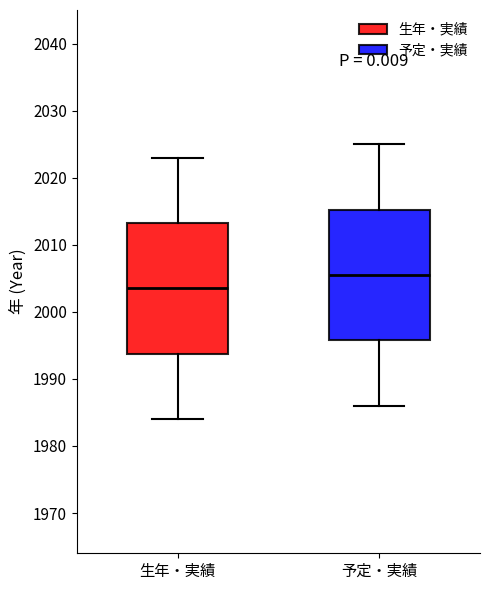

Reading left to right, read every box against the y-axis: the position of its median line, the range the box covers, and the ends of its whiskers. The values are not printed on the chart, so give them approximately, as read against the axis.

生年・実績: median 2004, box 1994 to 2013, whiskers 1984 to 2023
予定・実績: median 2006, box 1996 to 2015, whiskers 1986 to 2025